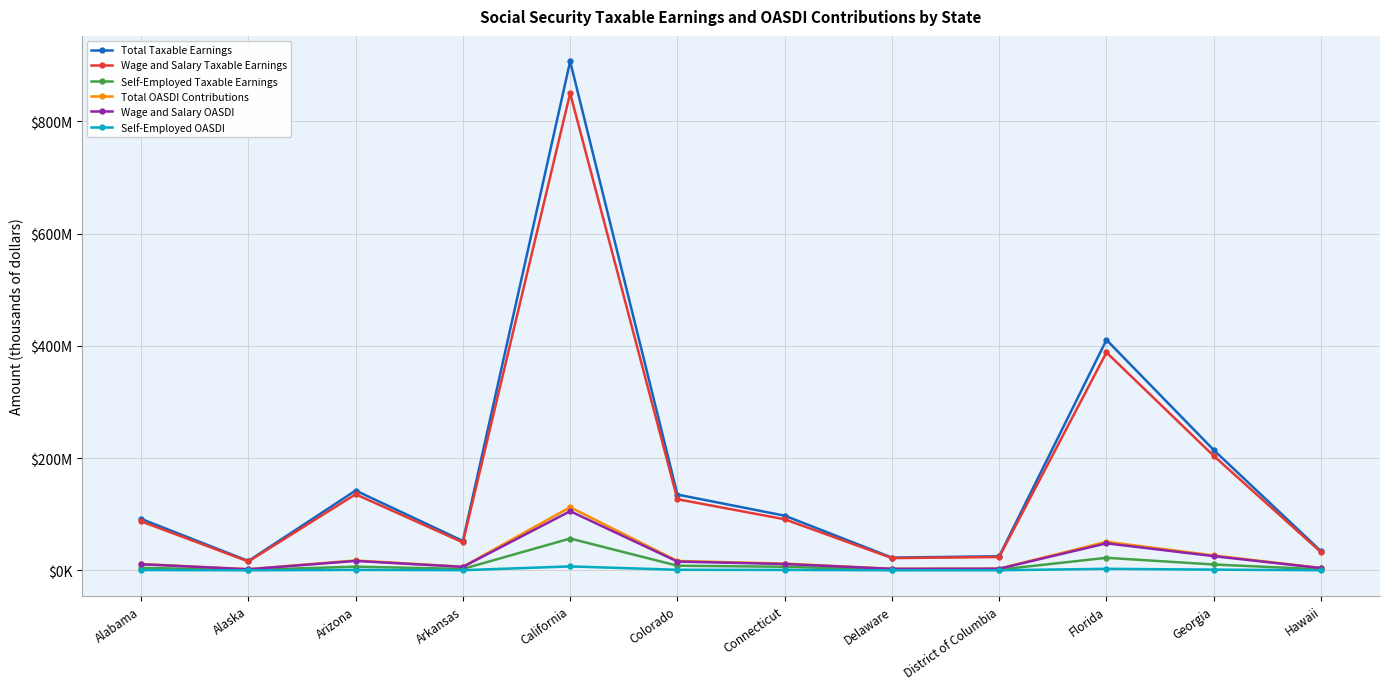

What are all the series names shown in the legend?

Total Taxable Earnings, Wage and Salary Taxable Earnings, Self-Employed Taxable Earnings, Total OASDI Contributions, Wage and Salary OASDI, Self-Employed OASDI